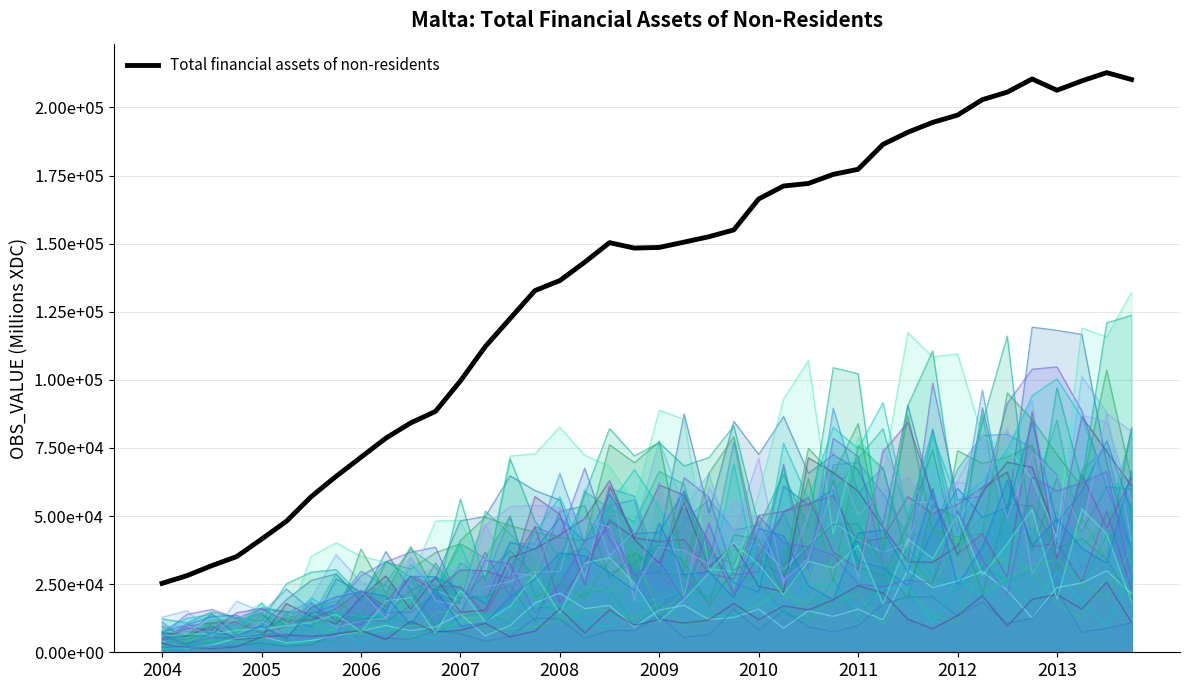

Reading left to right, list all the values displayed in this chart.

25309.5	28119.3	31811.0	35129.4	41516.3	48079.1	57127.9	64579.7	71590.2	78592.7	84192.8	88441.8	99593.3	112208.9	122509.3	132777.1	136448.9	143185.5	150385.9	148388.5	148626.4	150582.0	152561.0	155066.1	166423.2	171172.6	172109.4	175447.9	177313.7	186456.1	190903.6	194535.4	197199.4	202884.4	205639.7	210480.1	206333.0	209763.6	212794.0	210274.0